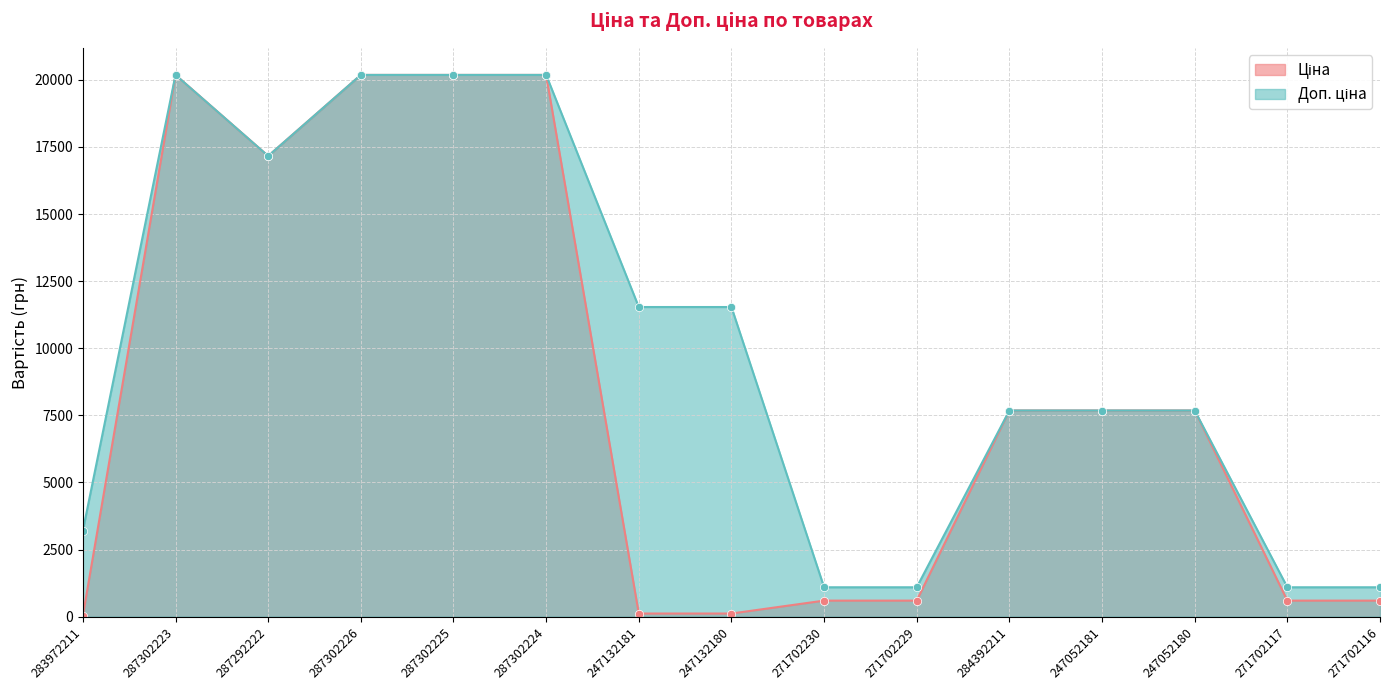

True or false: Доп. ціна and Ціна cross at least once.

False